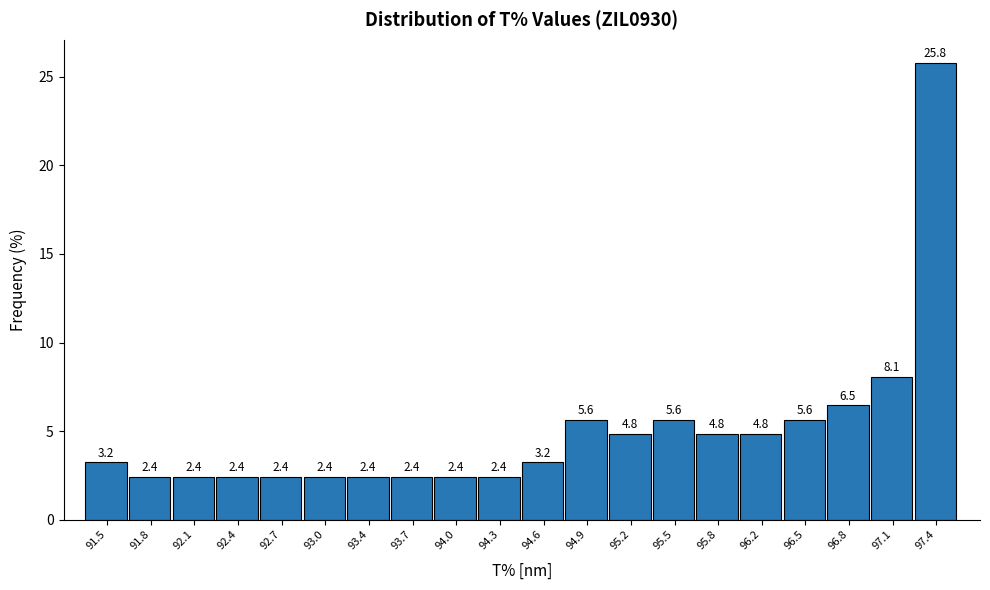

Reading right to left, what are all the values shown in this chart?

97.4=25.8	97.1=8.1	96.8=6.5	96.5=5.6	96.2=4.8	95.8=4.8	95.5=5.6	95.2=4.8	94.9=5.6	94.6=3.2	94.3=2.4	94.0=2.4	93.7=2.4	93.4=2.4	93.0=2.4	92.7=2.4	92.4=2.4	92.1=2.4	91.8=2.4	91.5=3.2